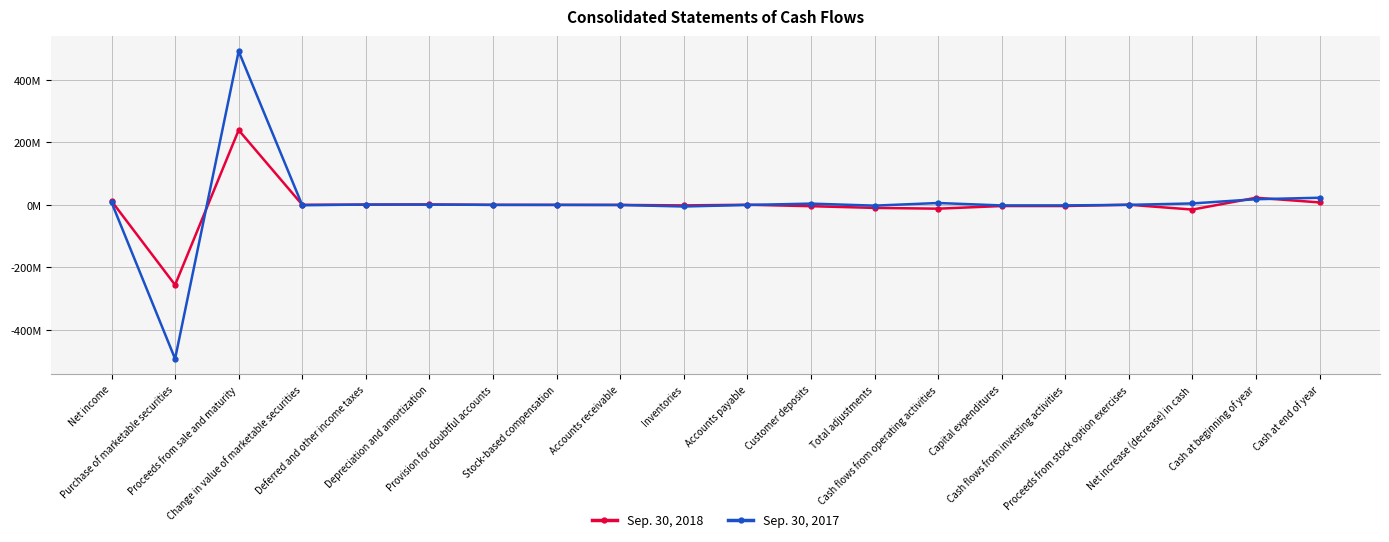

Count the number of categories in the chart.

20